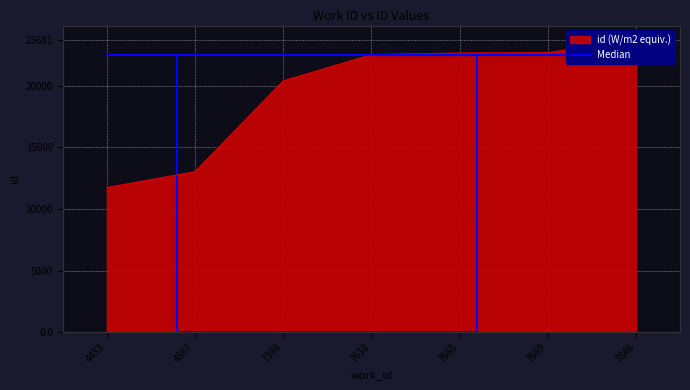

The chart shows a value of 22676 at 7669. True or false?

True